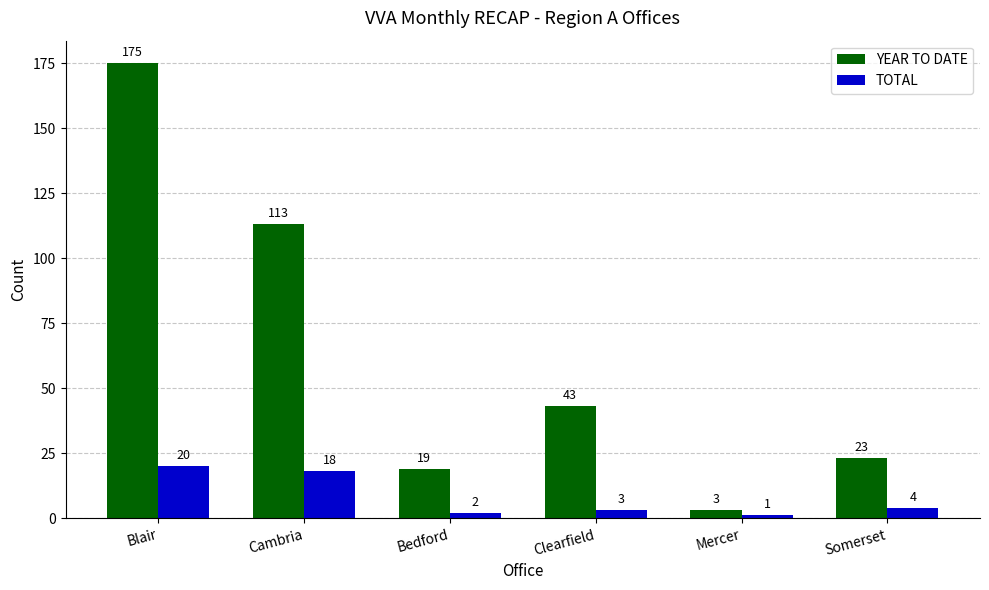

Reading right to left, list all the values displayed in this chart.

YEAR TO DATE: 23	3	43	19	113	175
TOTAL: 4	1	3	2	18	20